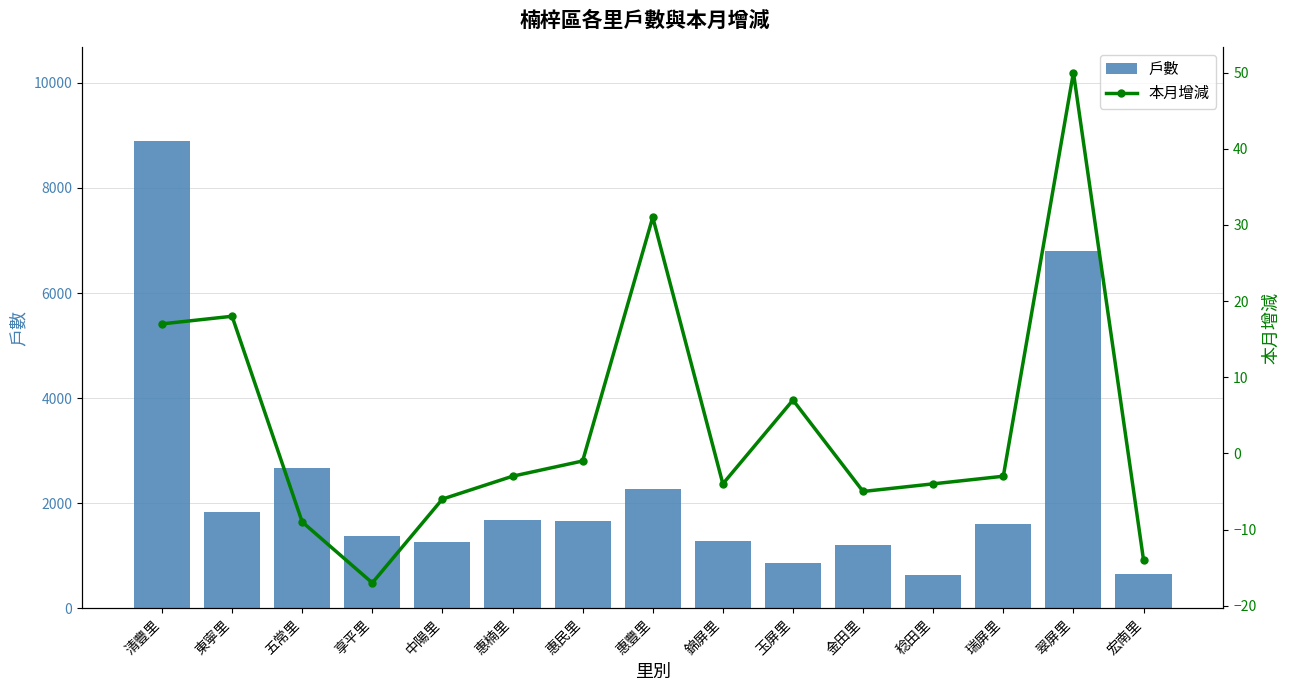

List the series in order of their peak value, lowest first.

本月增減, 戶數